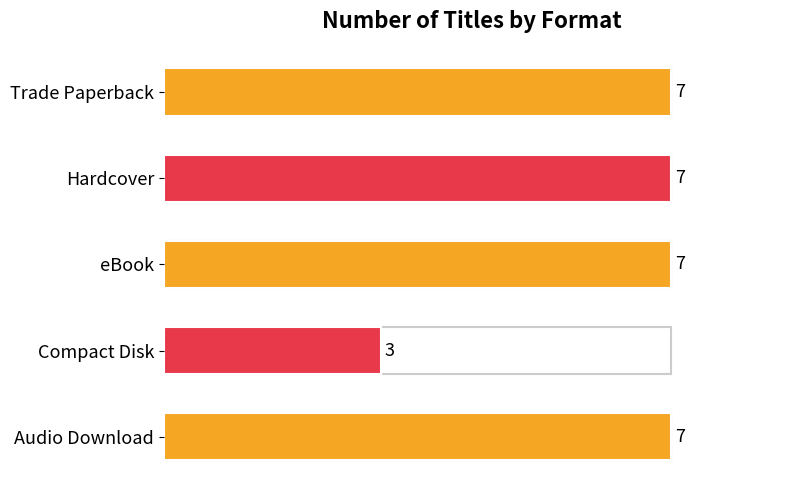

Does the chart contain any negative values?

No